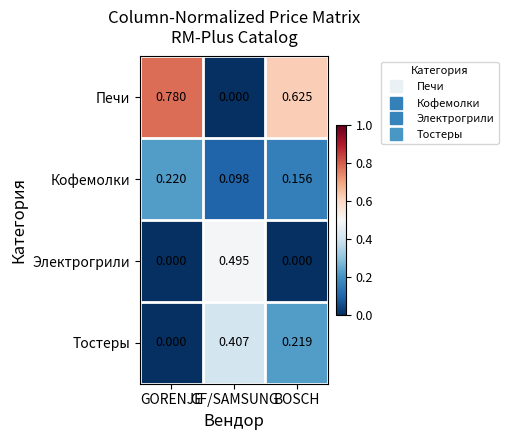

Which series has the largest total across all categories?

Печи